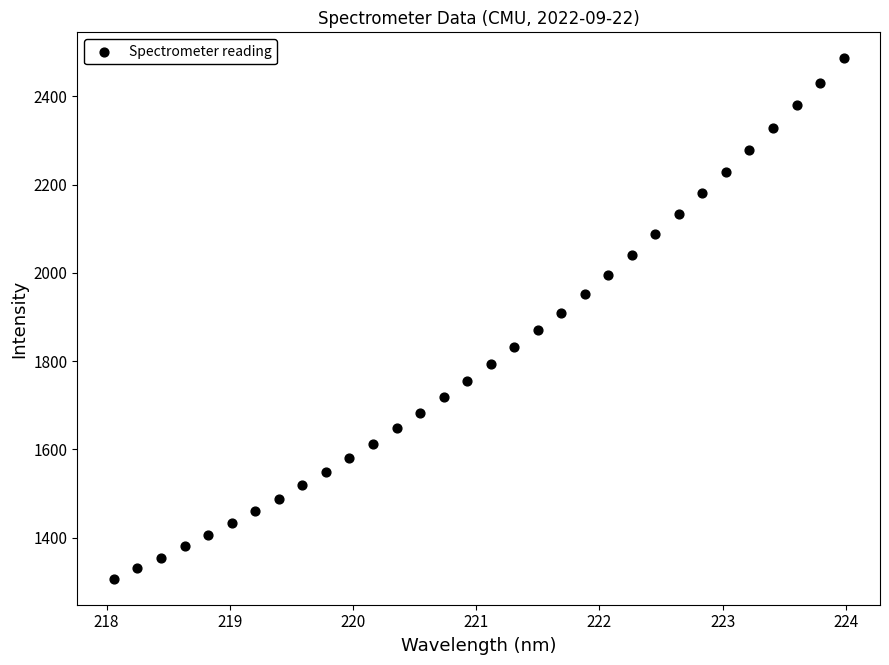

What is the range of Y values (max minus min)?

1179.3